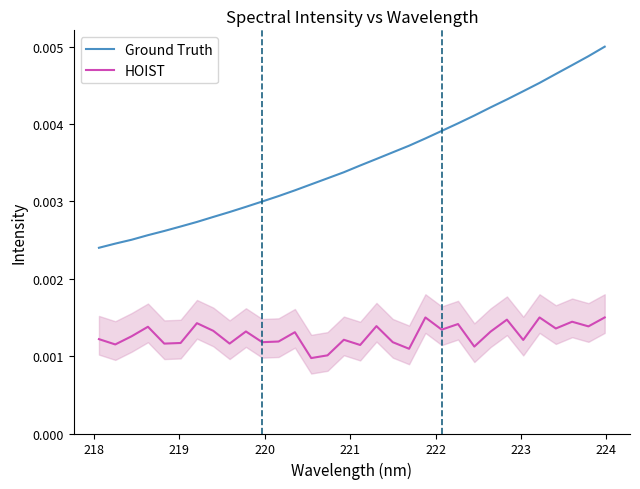

What are all the series names shown in the legend?

Ground Truth, HOIST